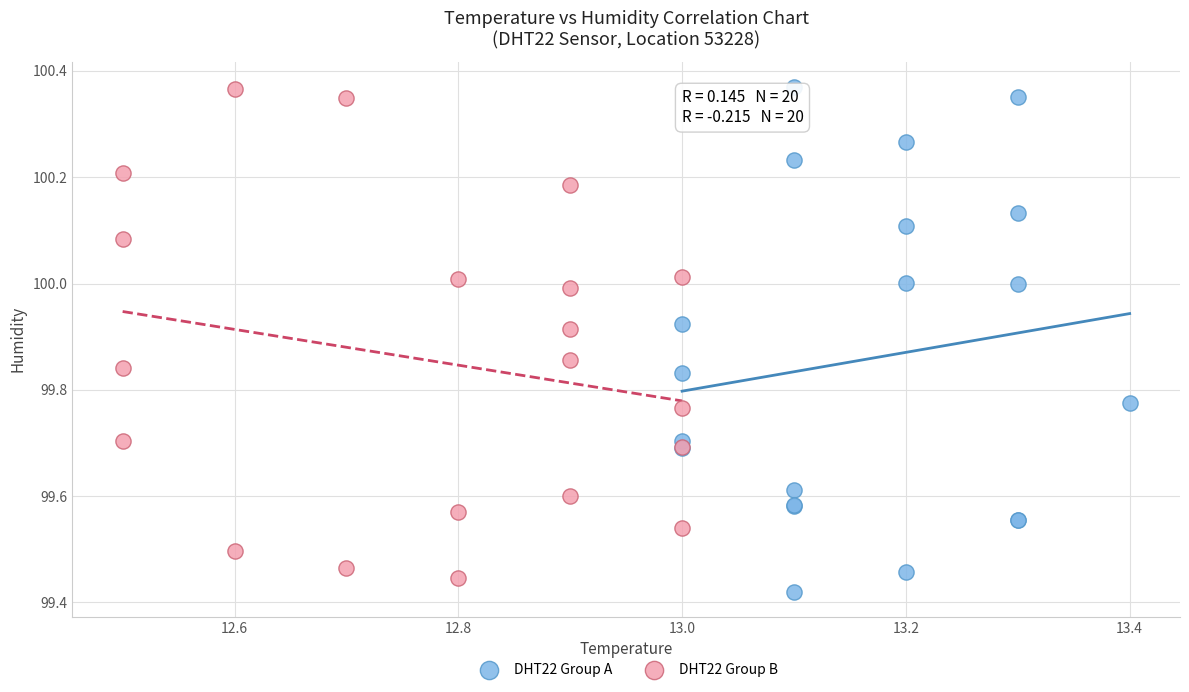

Which series has the largest Y range (max minus min)?

DHT22 Group A